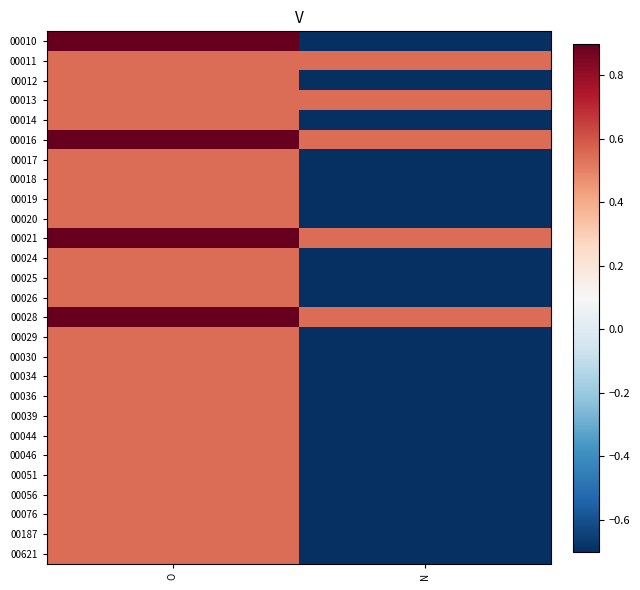

What is the greatest value displayed?

2.2